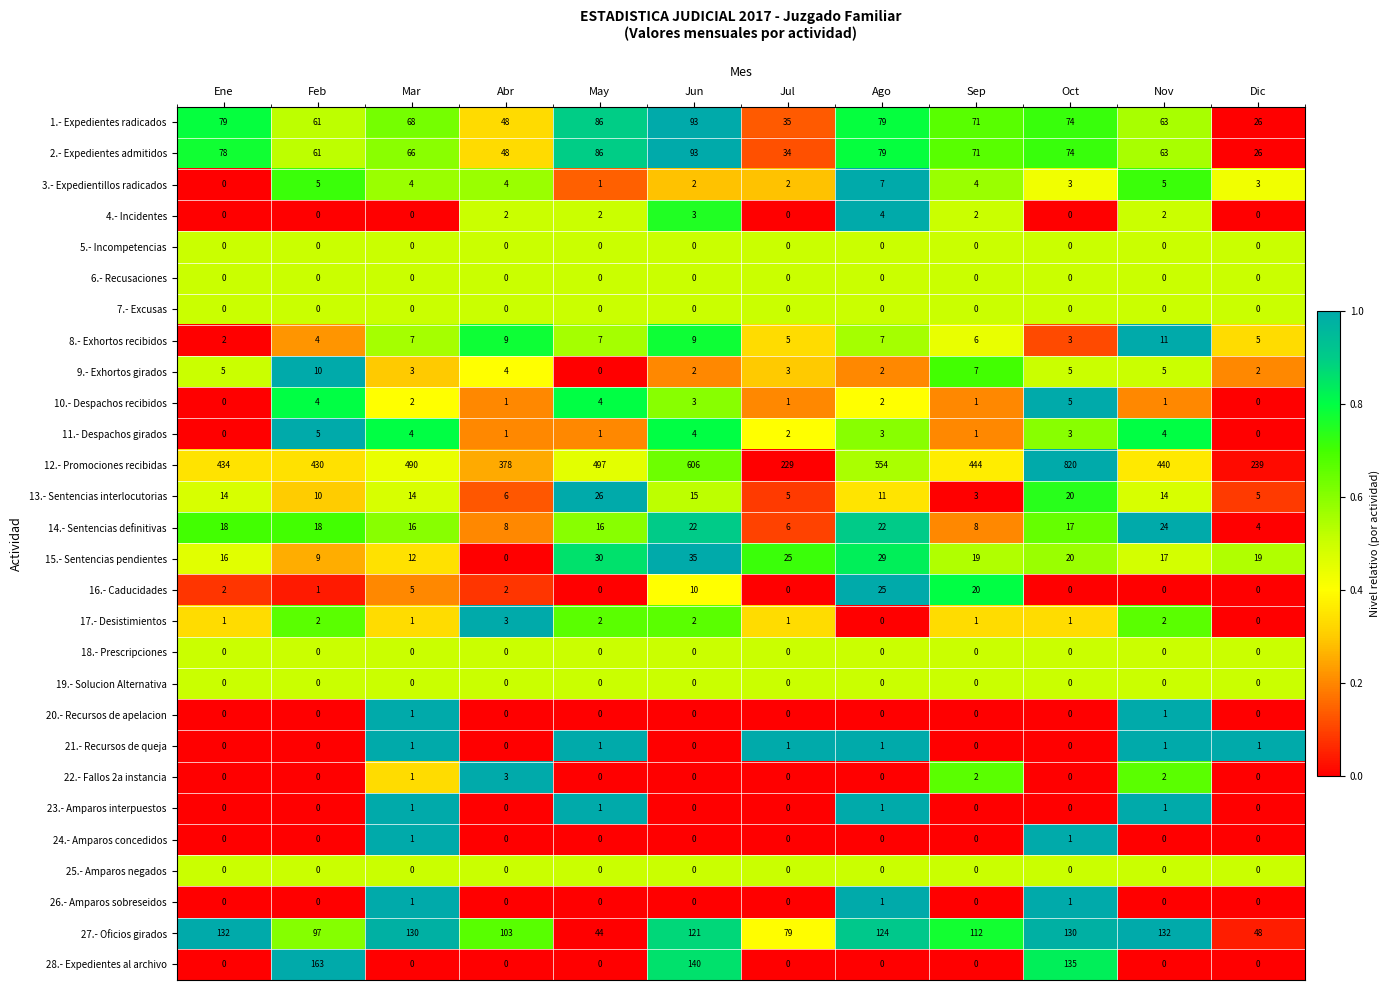

Which series has the widest spread of values?

12.- Promociones recibidas